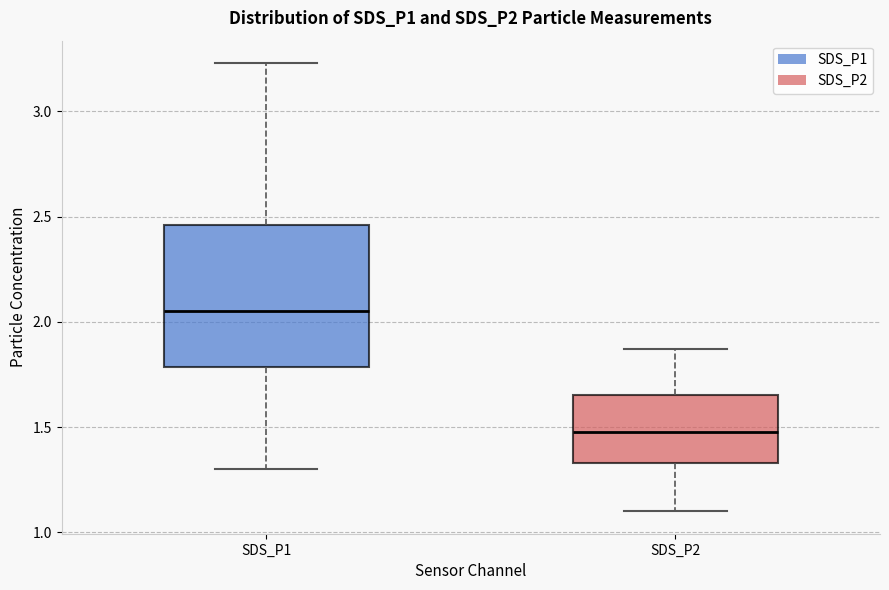

Reading left to right, transcribe this box plot: for each box, give where its median line is, the range the box spans, and where its two whiskers end, as read against the y-axis. The values are not printed on the chart, so give them approximately, as read against the axis.

SDS_P1: median 2.05, box 1.80 to 2.45, whiskers 1.30 to 3.25
SDS_P2: median 1.50, box 1.35 to 1.65, whiskers 1.10 to 1.85